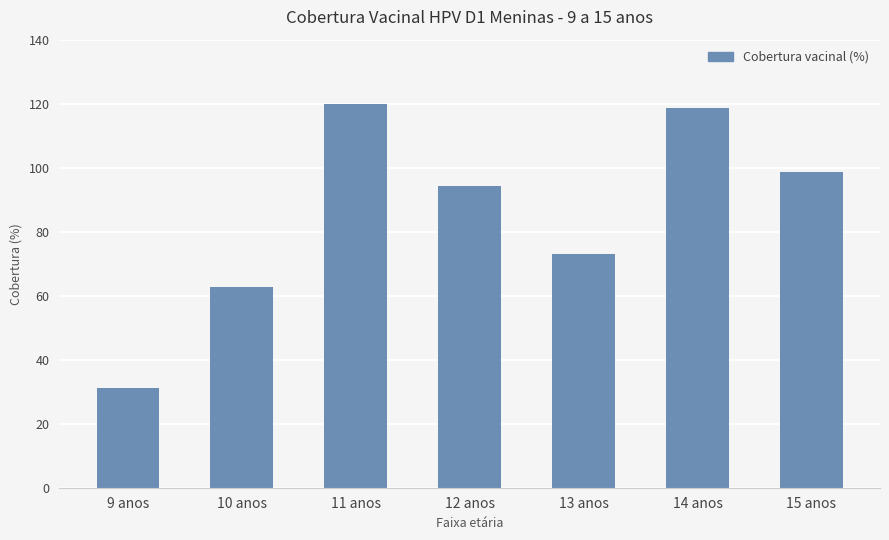

The value at 13 anos is 103.6. True or false?

False